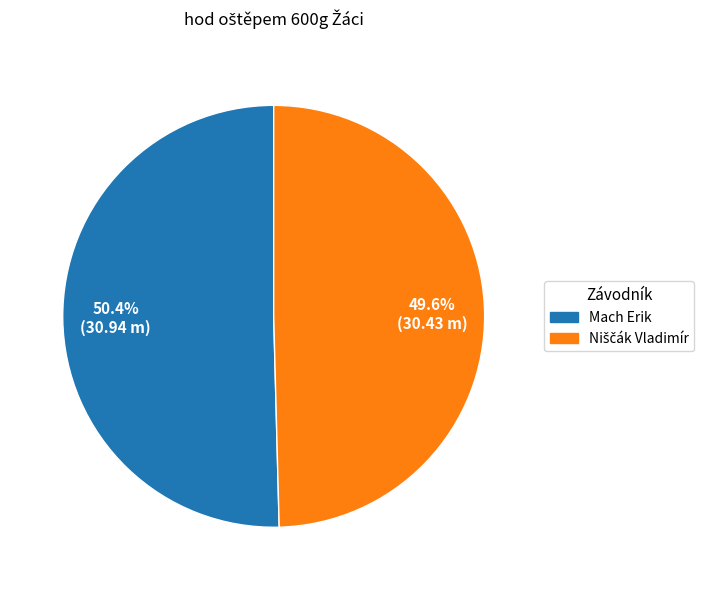

The Mach Erik slice represents 37% of the pie. True or false?

False